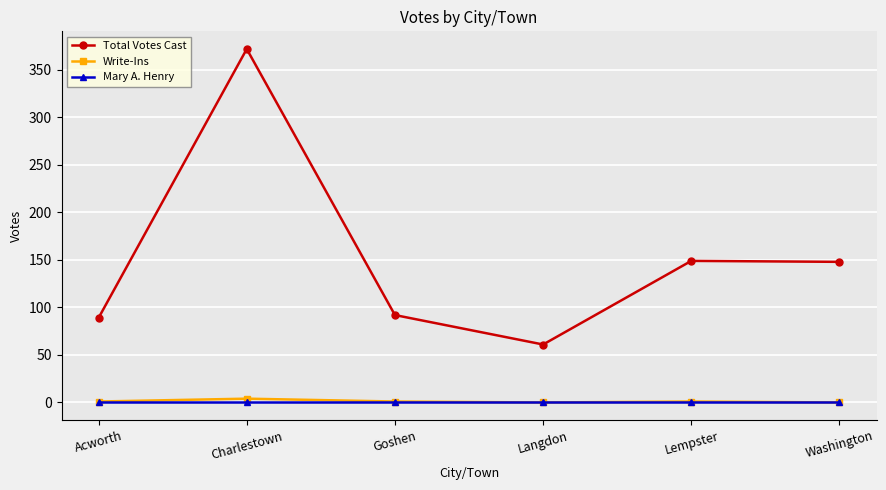

Is this an area chart (filled region under the line)?

No